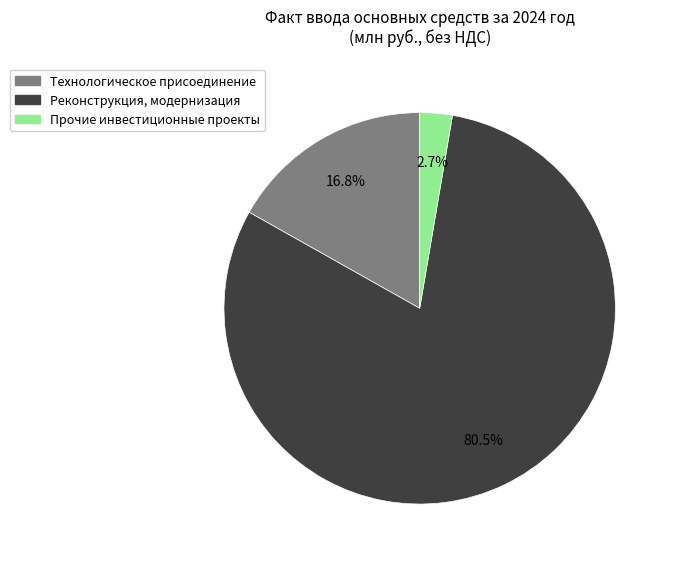

Does any single category account for the majority?

Yes